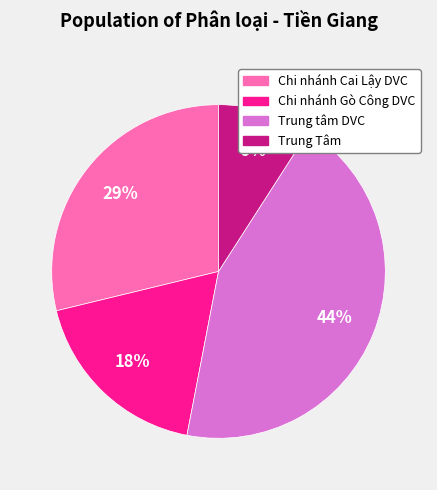

Combined, do Trung Tâm and Chi nhánh Cai Lậy DVC account for over 50%?

No